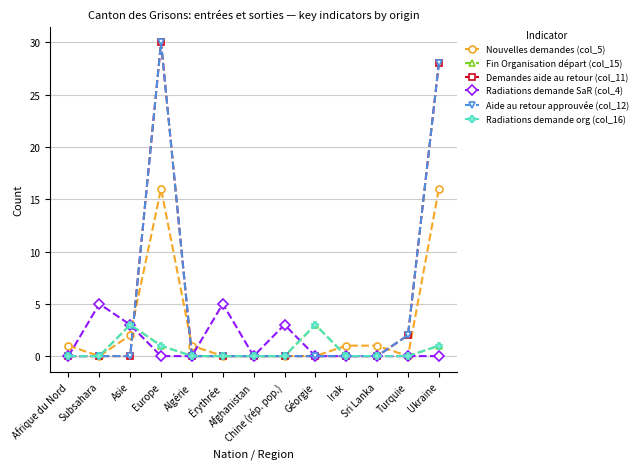

How many lines are shown in the chart?

6